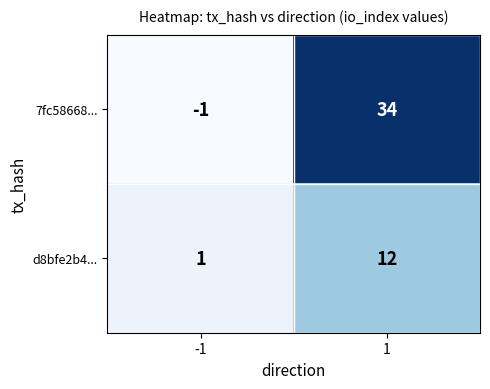

Reading left to right, what are all the values shown in this chart?

7fc58668...: -1=-1	1=34
d8bfe2b4...: -1=1	1=12